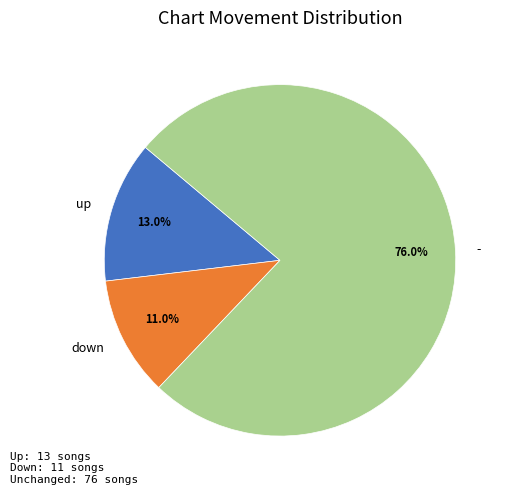

To the nearest percent, what is the average slice percentage?

33%